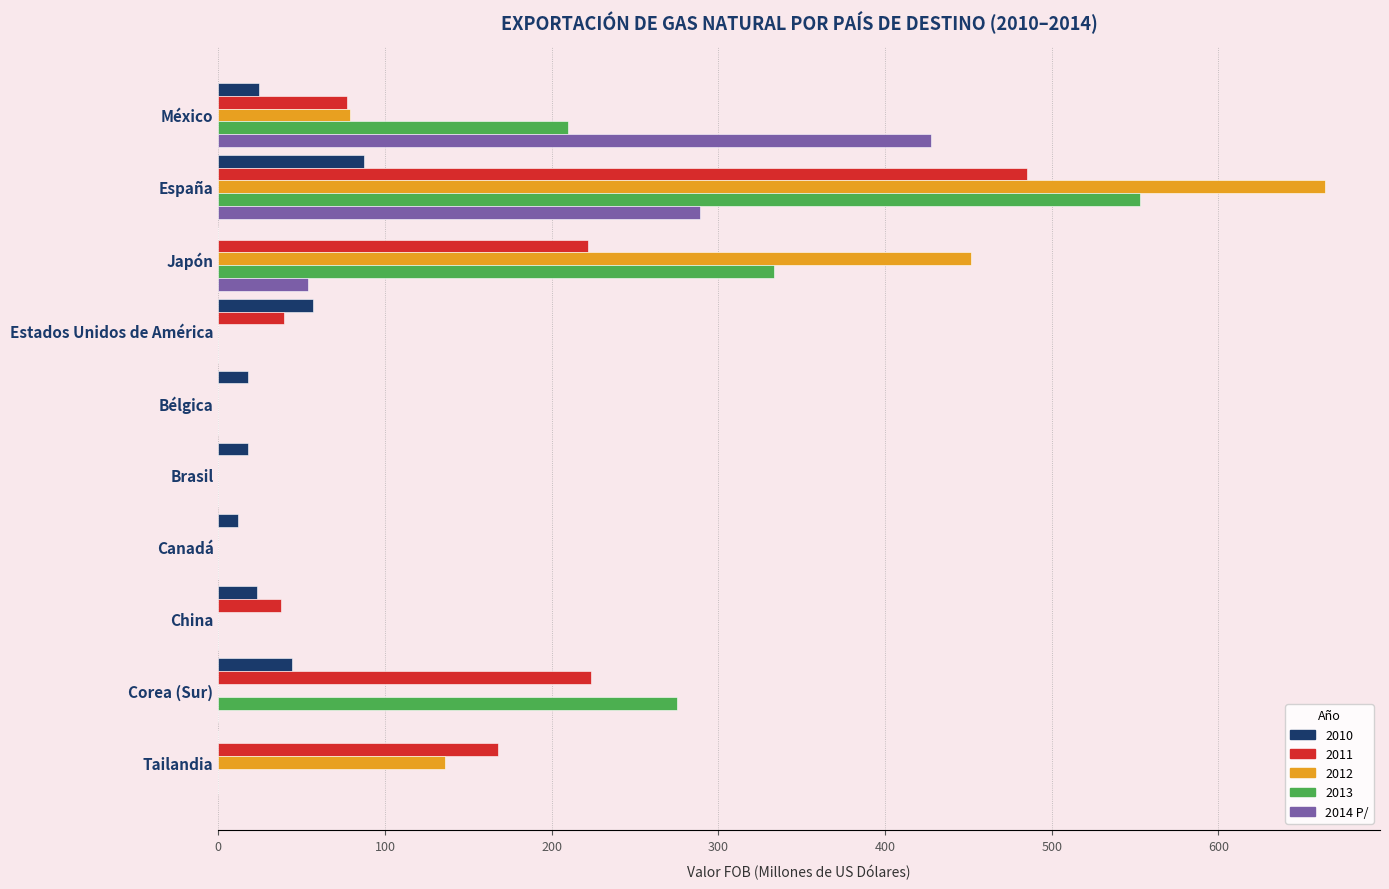

The 2013 series shows 0.0 at Canadá. True or false?

True